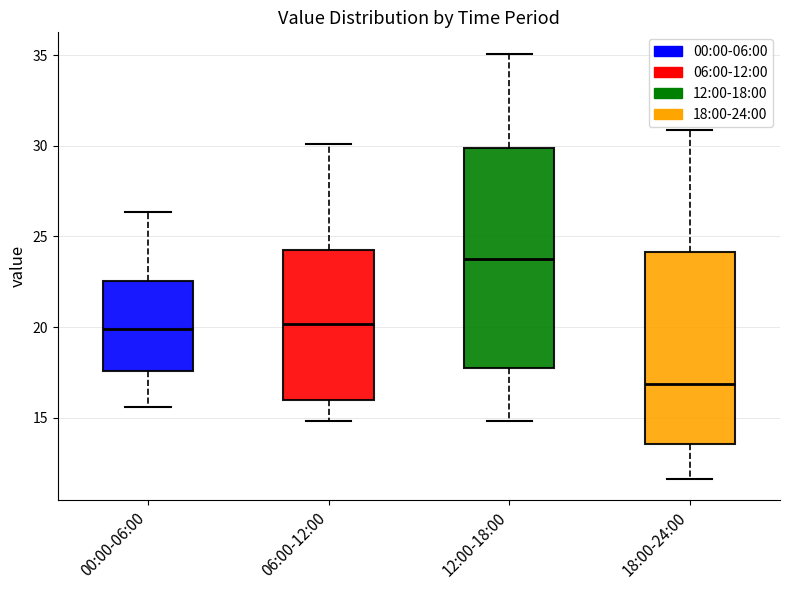

Which box's median line is the lowest?

18:00-24:00